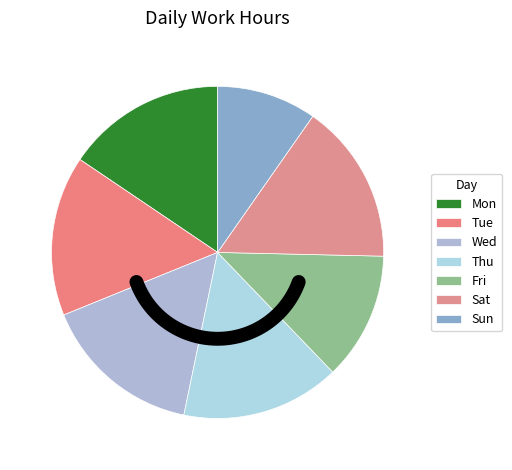

Which category has the smallest portion of the pie?

Sun